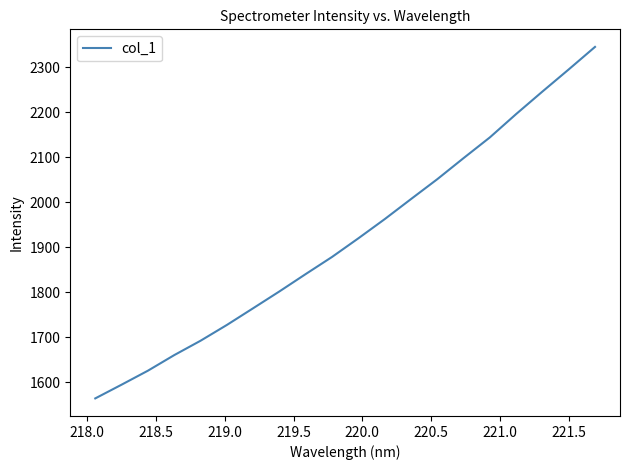

What is the difference between the maximum and minimum values?

781.5